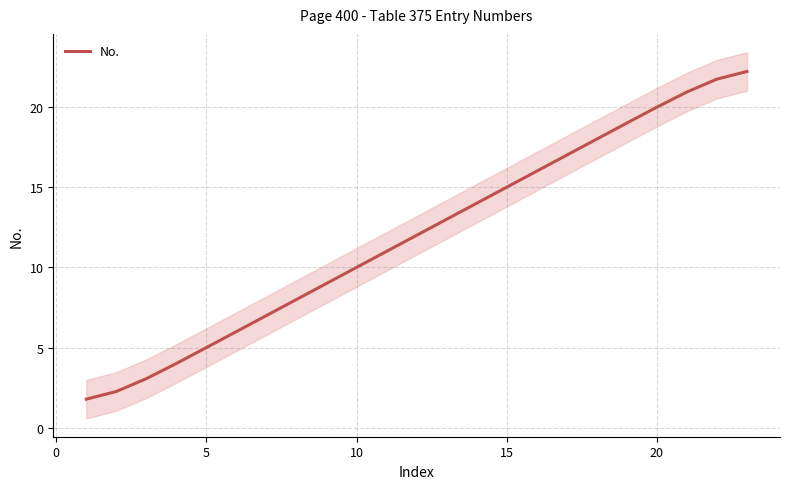

What is the sum of all values?

276.0